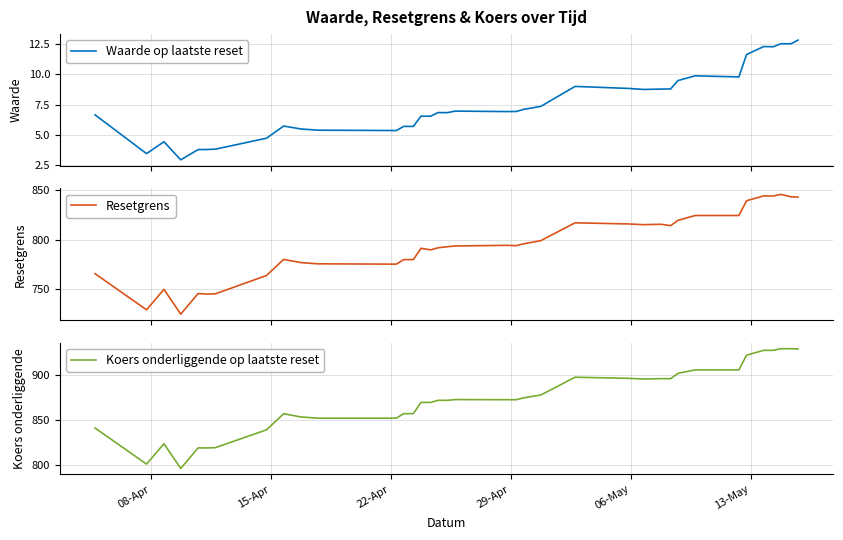

Which series has the largest range (max minus min)?

Koers onderliggende op laatste reset